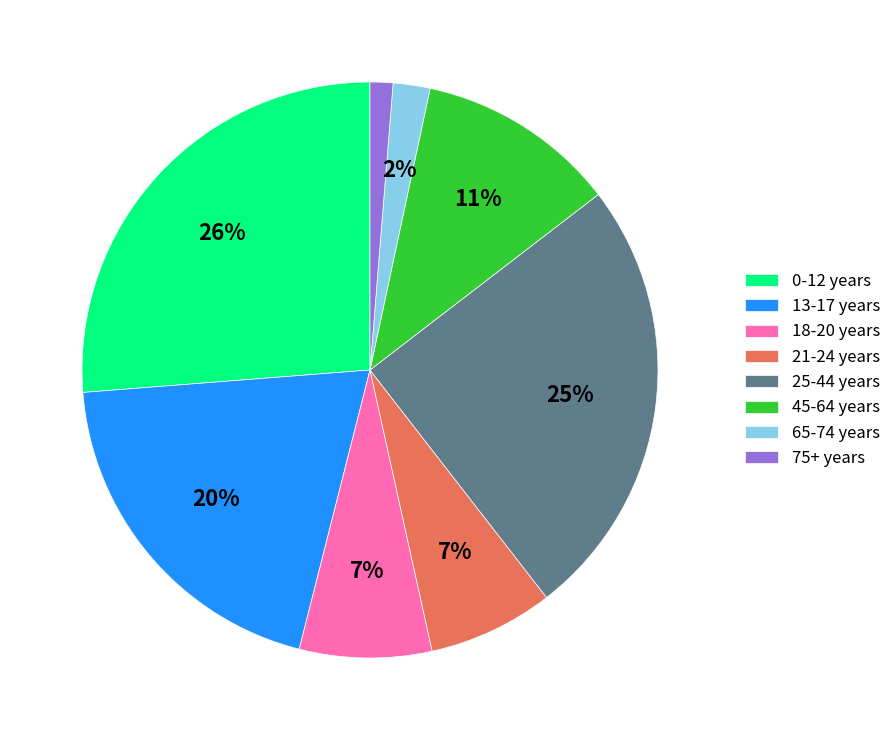

Is 65-74 years the majority of the pie?

No